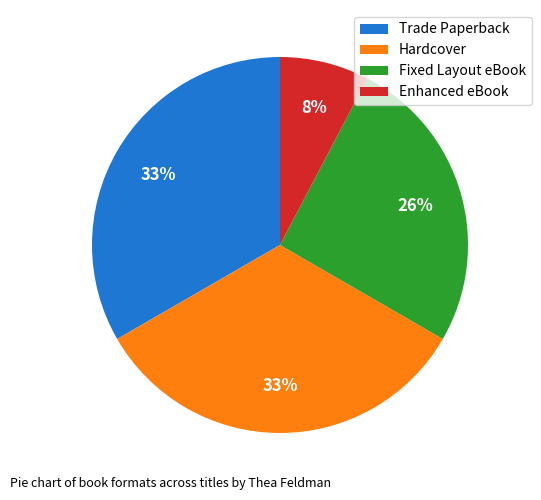

The Enhanced eBook slice represents 3% of the pie. True or false?

False